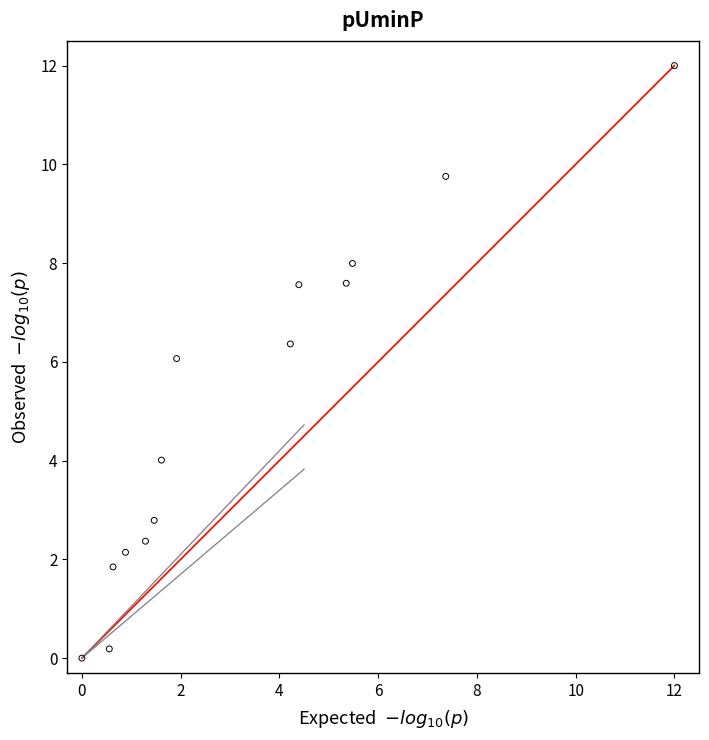

What is the range of X values (max minus min)?

12.0